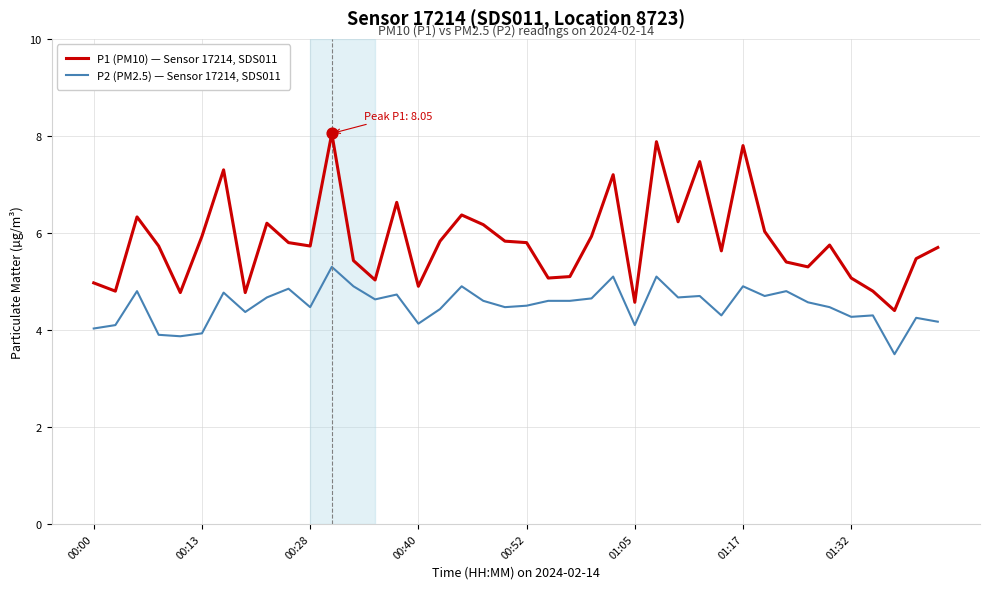

Which series has the largest total across all categories?

P1 (PM10) — Sensor 17214, SDS011